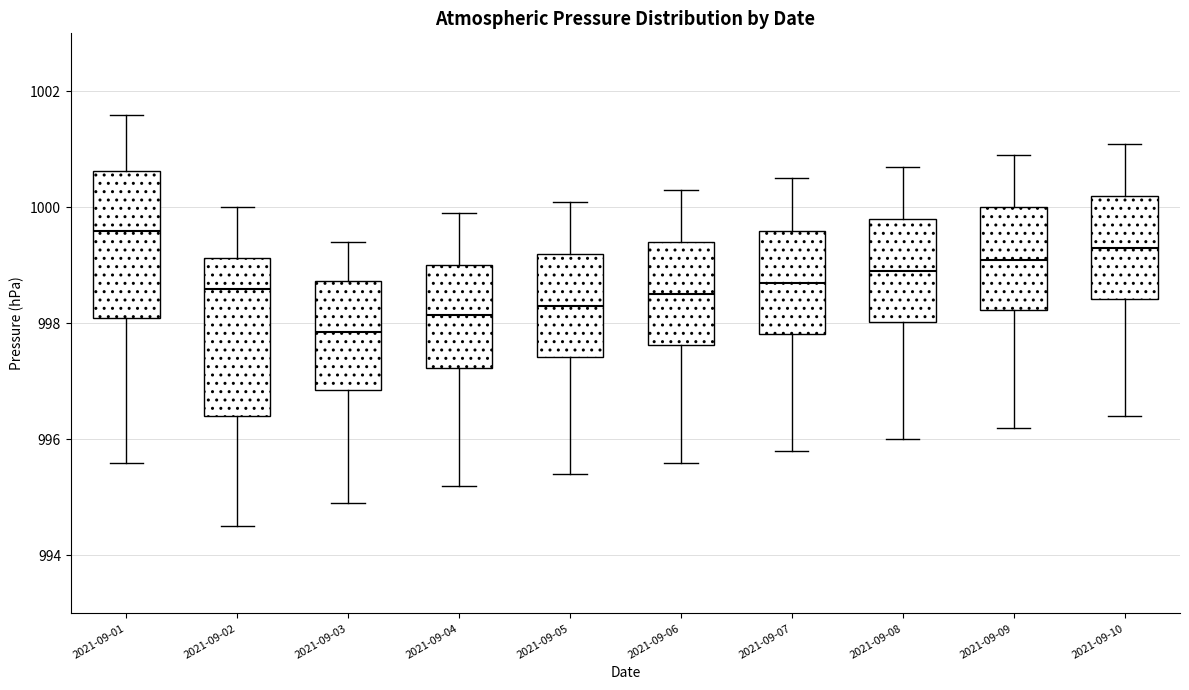

Where is the lower edge of the box for 2021-09-06 on the y-axis? The values are not printed on the chart, so give them approximately, as read against the axis.

997.6